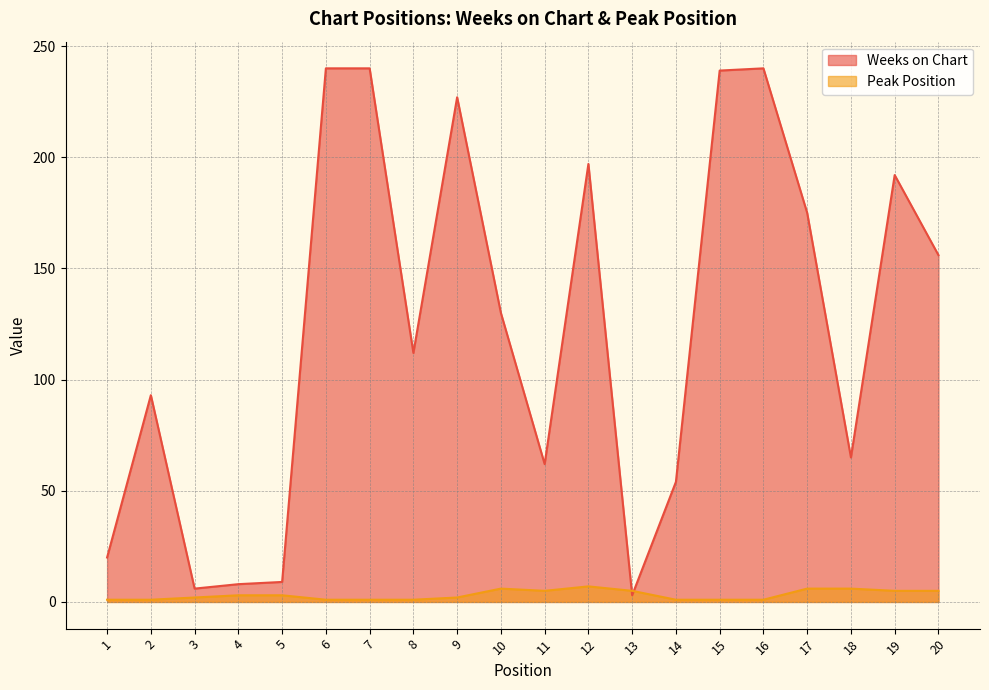

What is the maximum value shown in the chart?

240